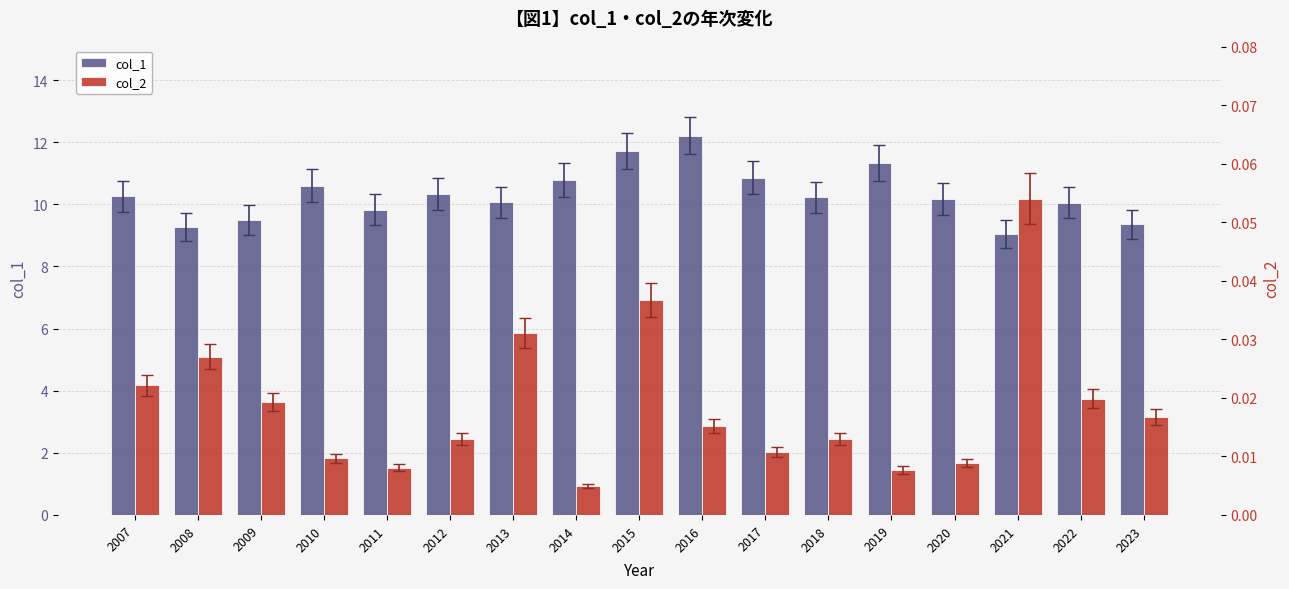

The value of col_1 at 2018 is 10.2. True or false?

True